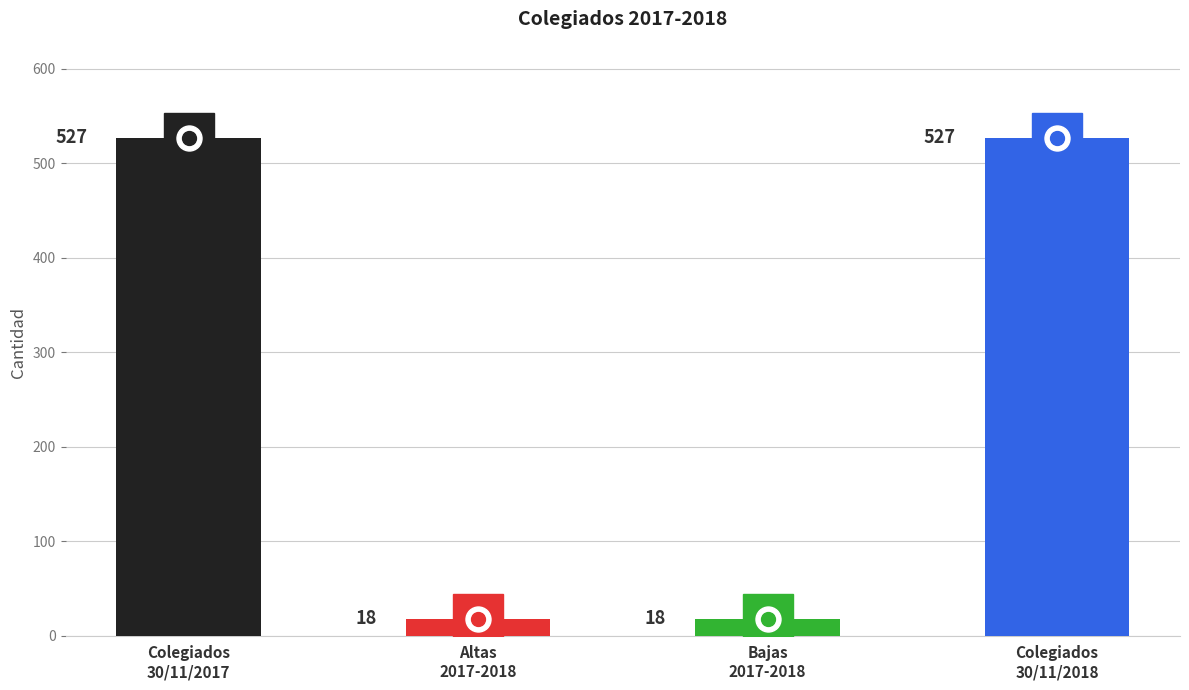

What is the approximate value at Altas
2017-2018?

18